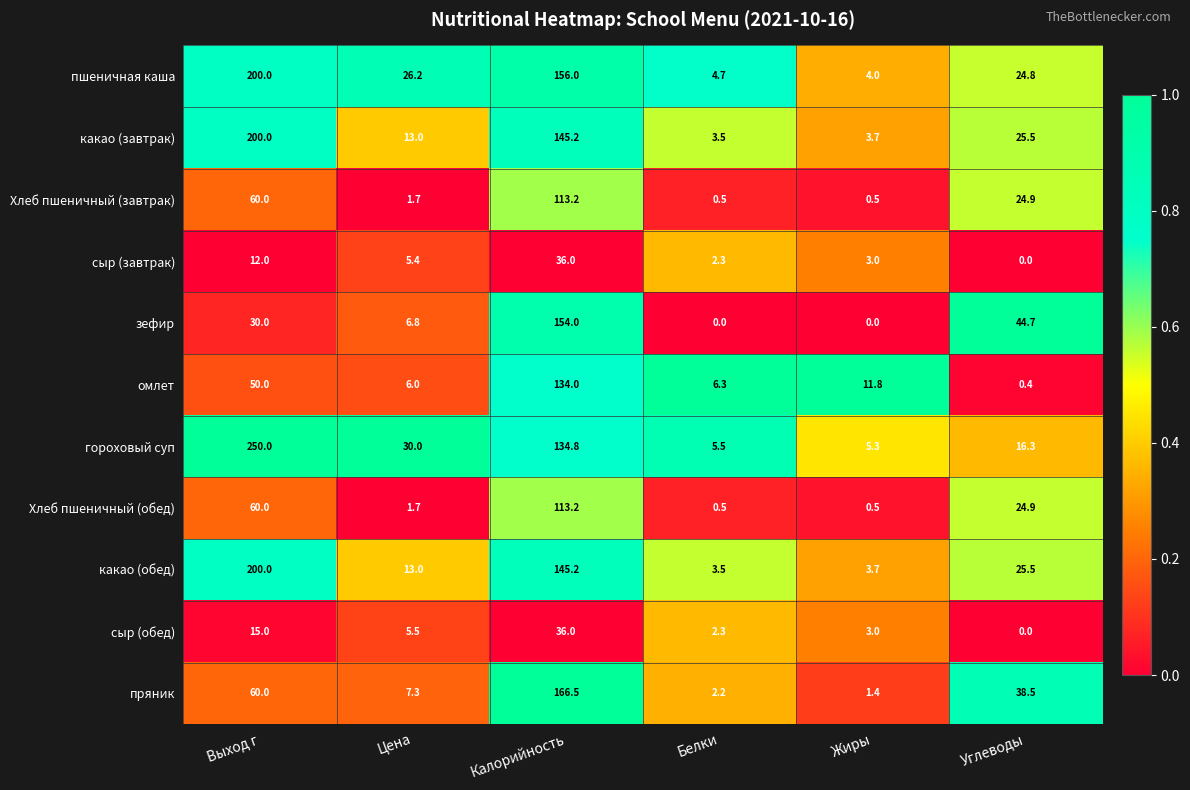

At which label does Хлеб пшеничный (обед) first exceed 24?

Выход г